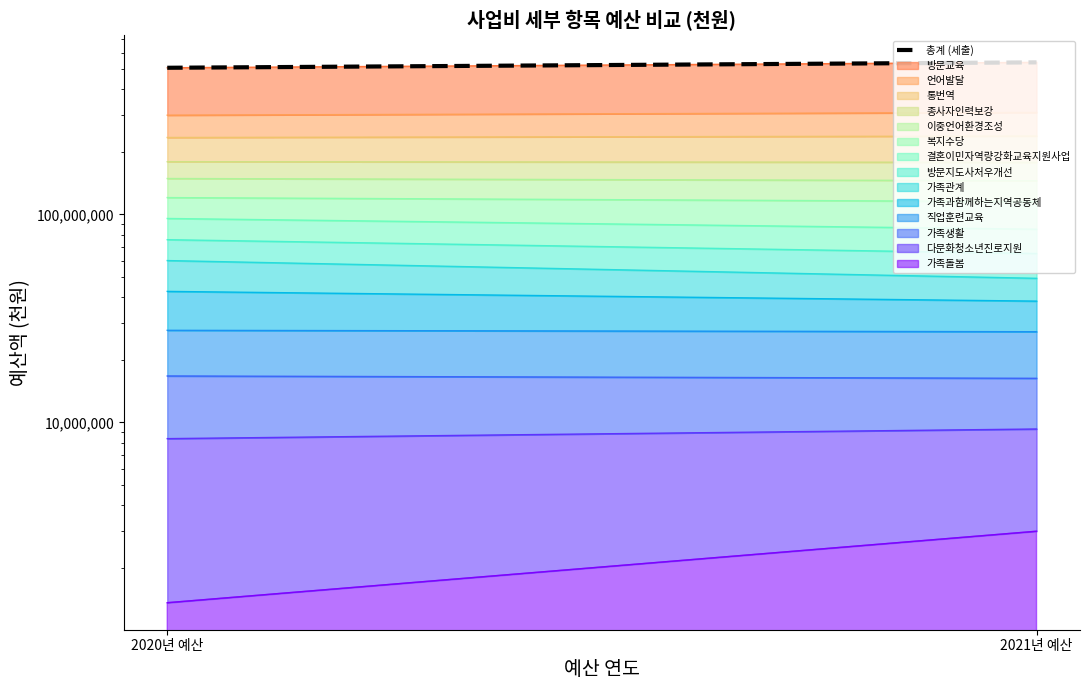

Rank the categories by value from highest to lowest.

2021년 예산, 2020년 예산